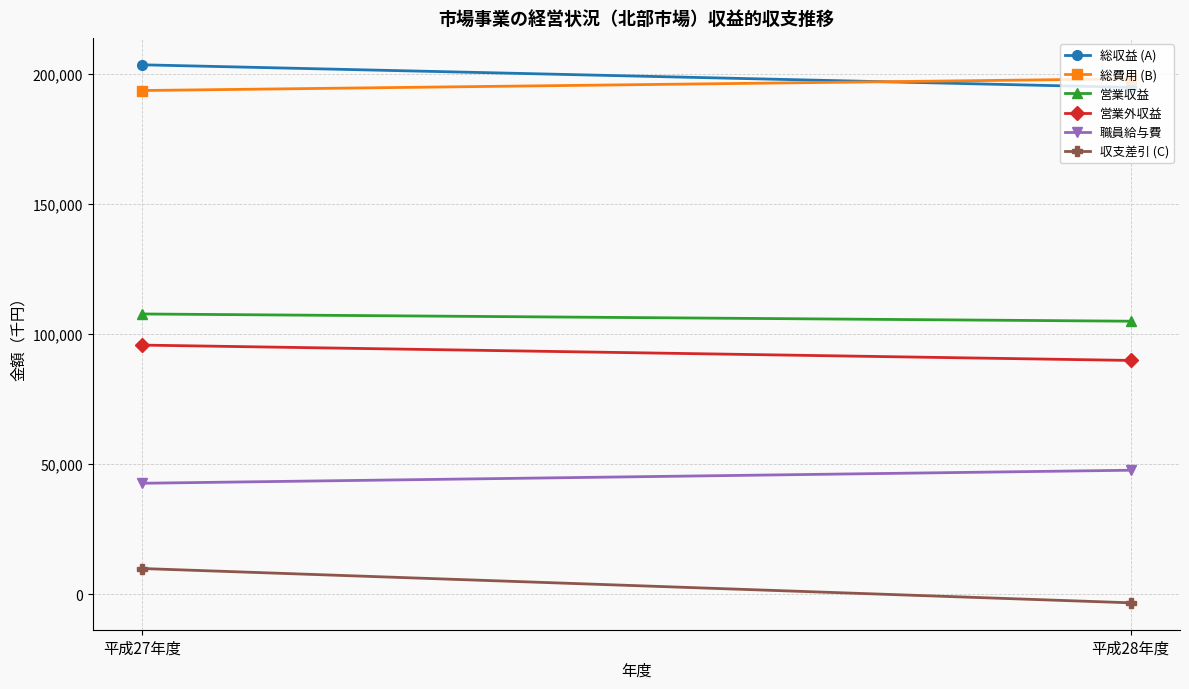

Rank the series at 平成28年度 from lowest to highest value.

収支差引 (C), 職員給与費, 営業外収益, 営業収益, 総収益 (A), 総費用 (B)